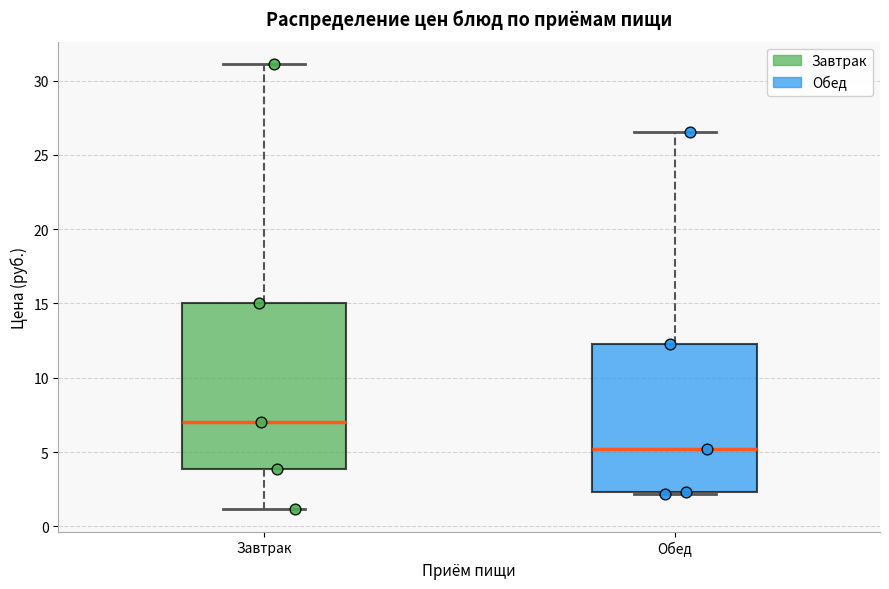

Comparing the boxes themselves (not the whiskers), which one is the tallest?

Завтрак